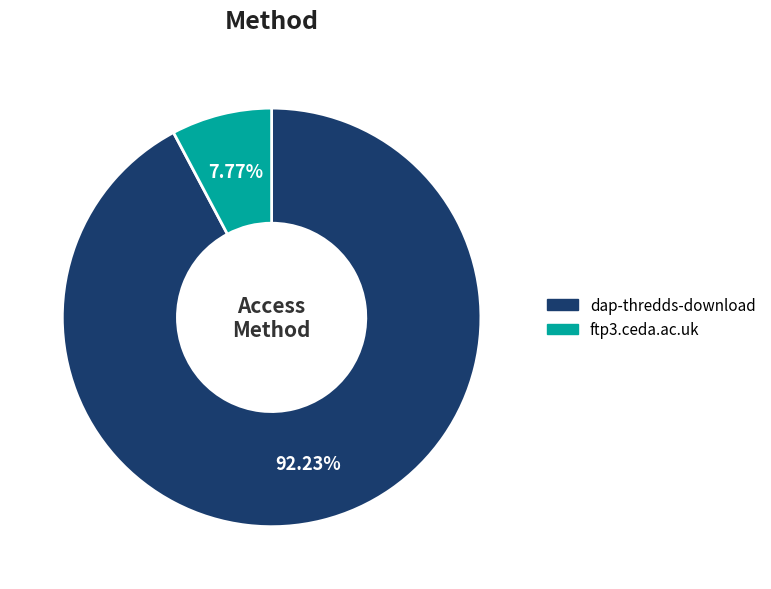

To the nearest percent, what is the combined percentage of dap-thredds-download and ftp3.ceda.ac.uk?

100%